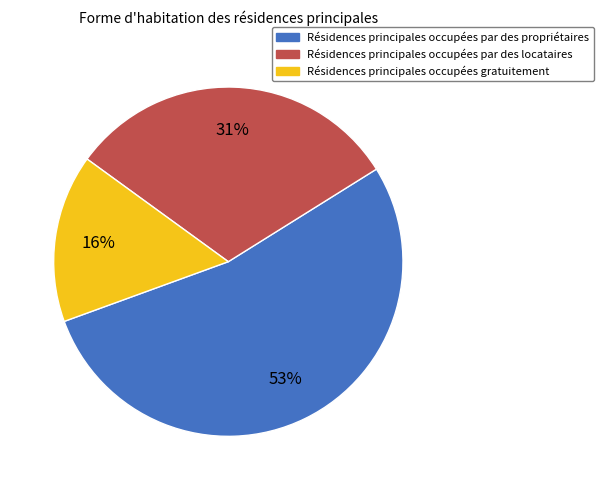

To the nearest percent, what is the average slice percentage?

33%